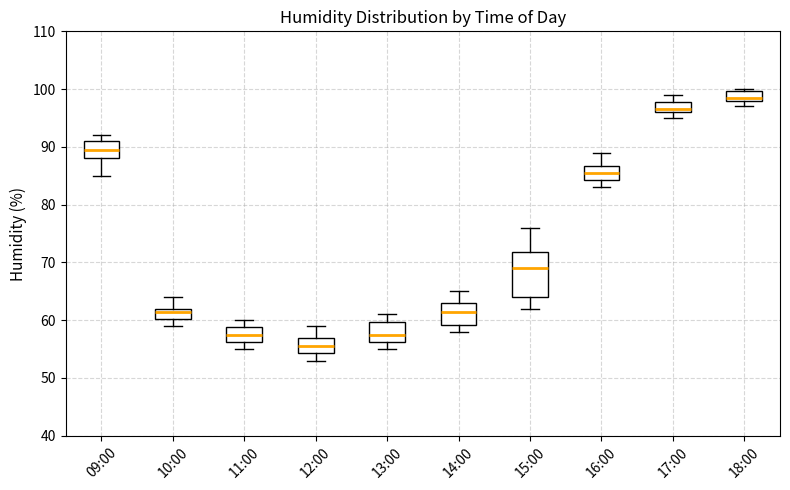

Which box has the highest median line?

18:00